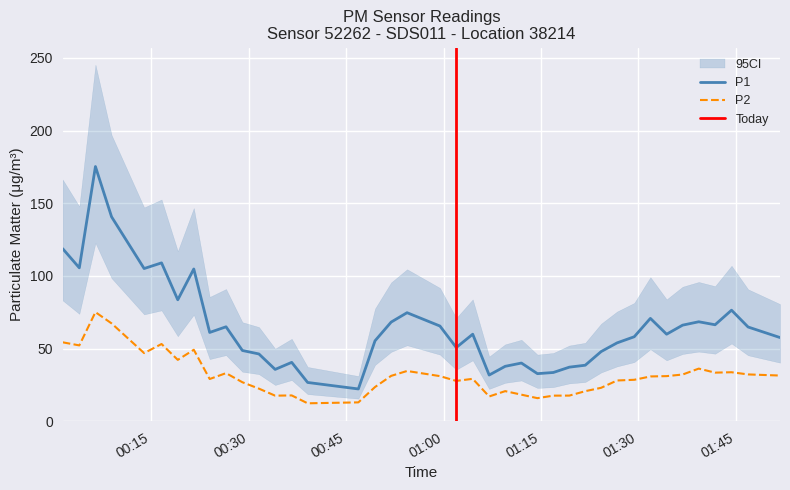

True or false: P1 and P2 intersect in this chart.

False